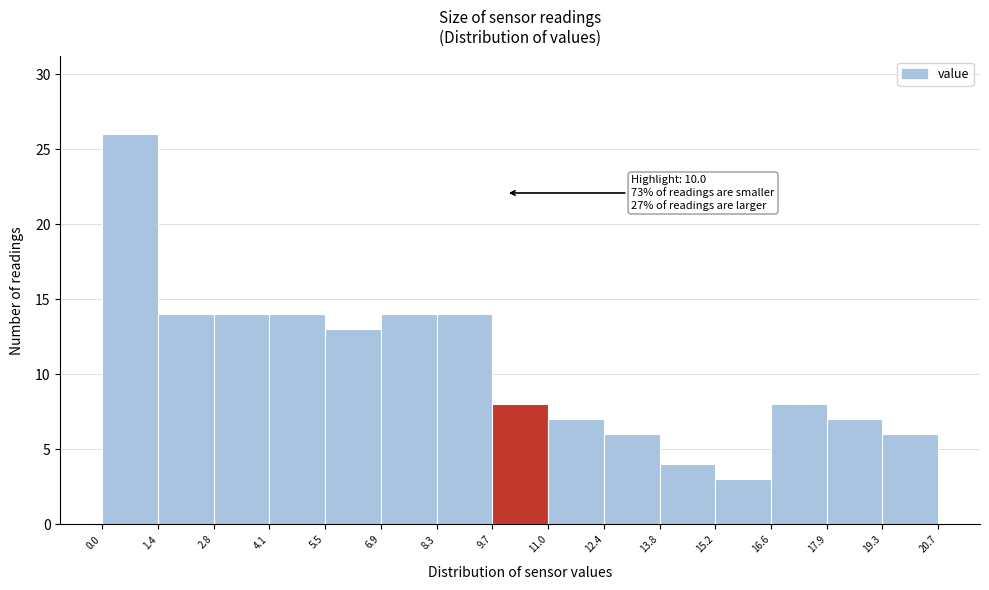

Which range on the x-axis has the tallest bar?

0.0 to 1.4